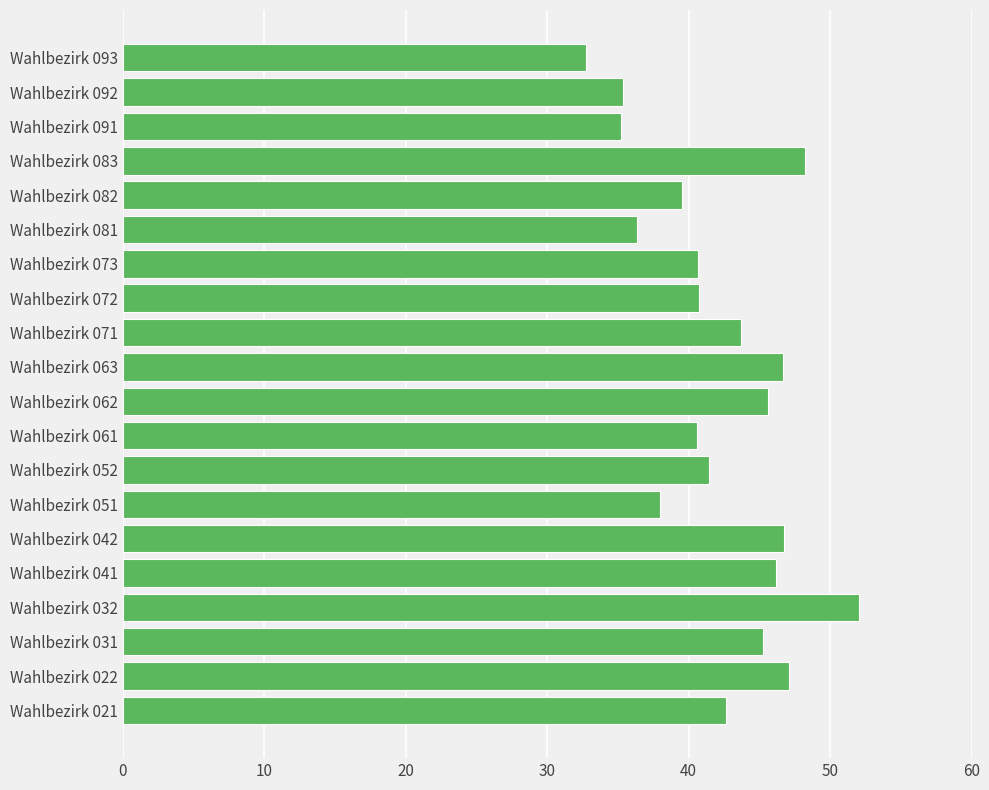

What is the difference between the second highest and minimum values?

15.4